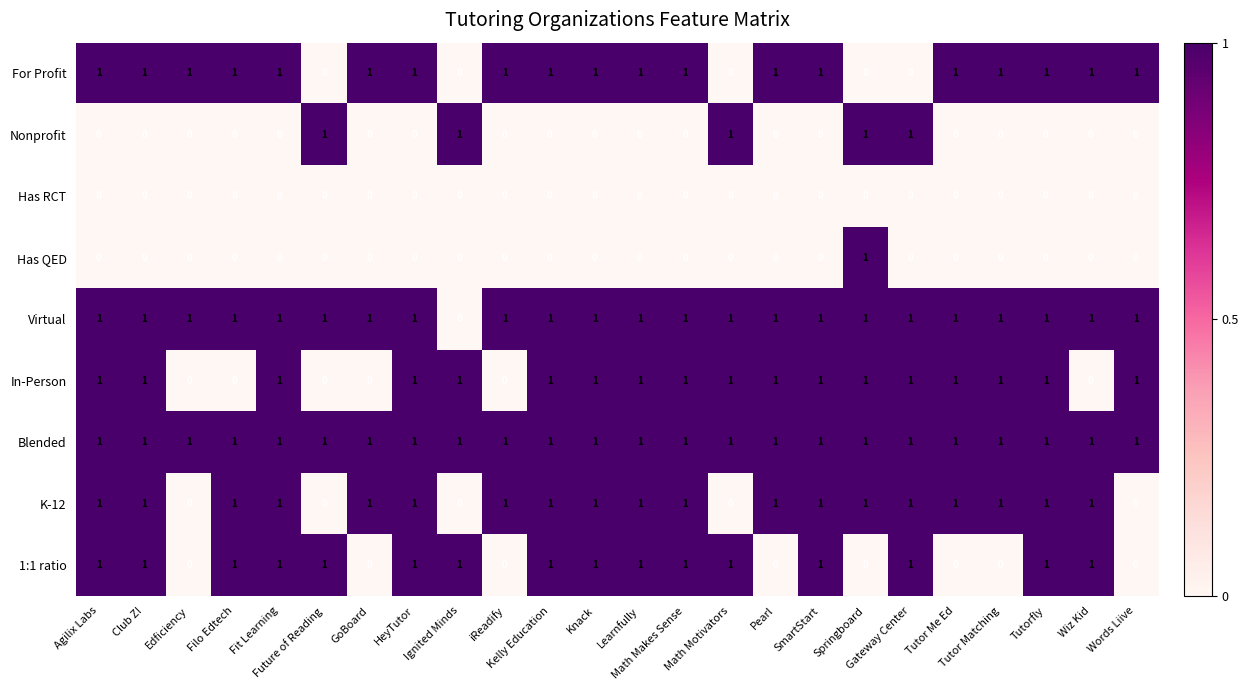

Count the K-12 values in the range 1 to 2.

19